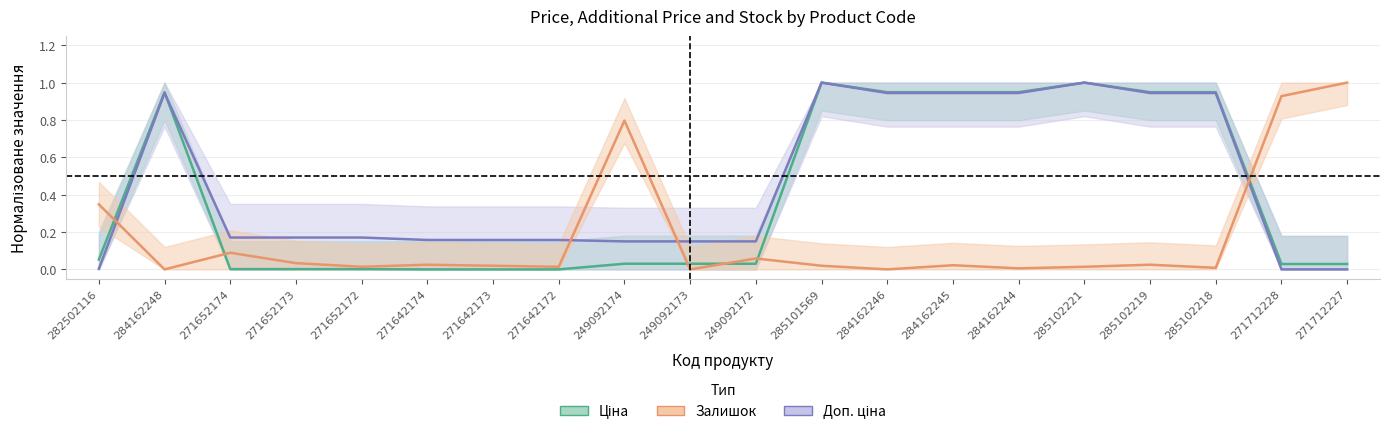

How many lines are shown in the chart?

3